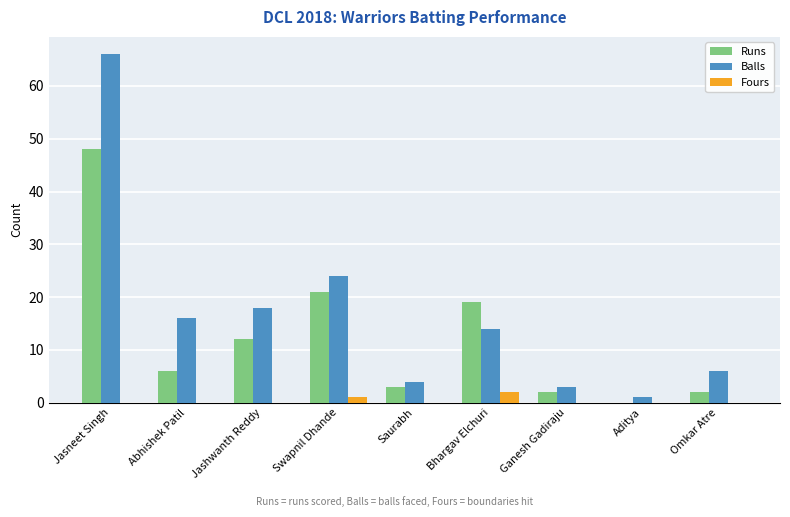

How many distinct data groups are displayed?

3